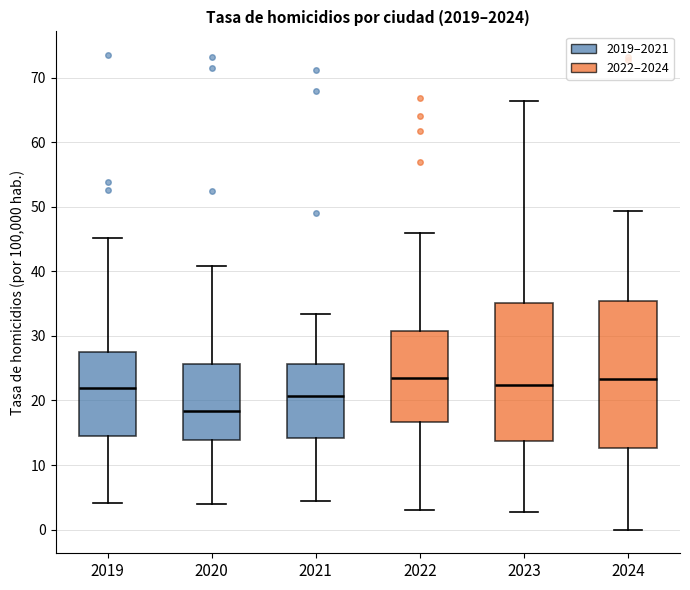

Where does the upper whisker of the box at x = 2020 end on the y-axis? The values are not printed on the chart, so give them approximately, as read against the axis.

41